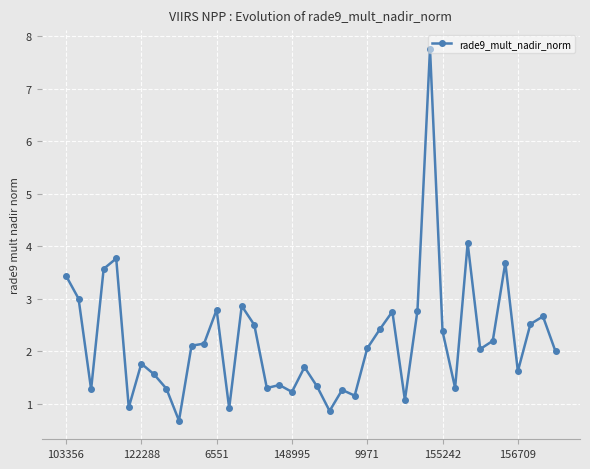

How many points are higher than both their immediate neighbors (excluding endpoints)?

12